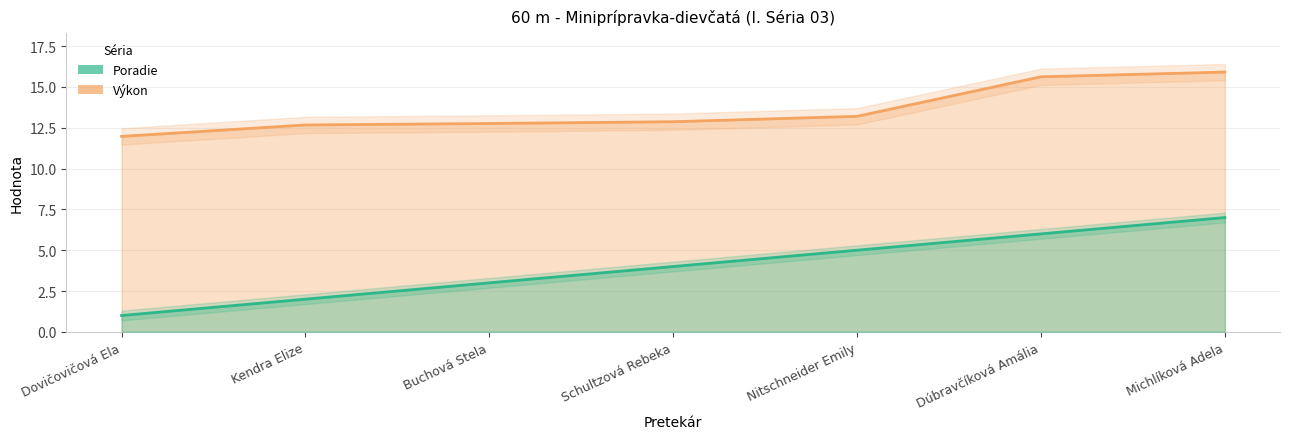

What is the total value across all series at Dúbravčíková Amália?

21.6